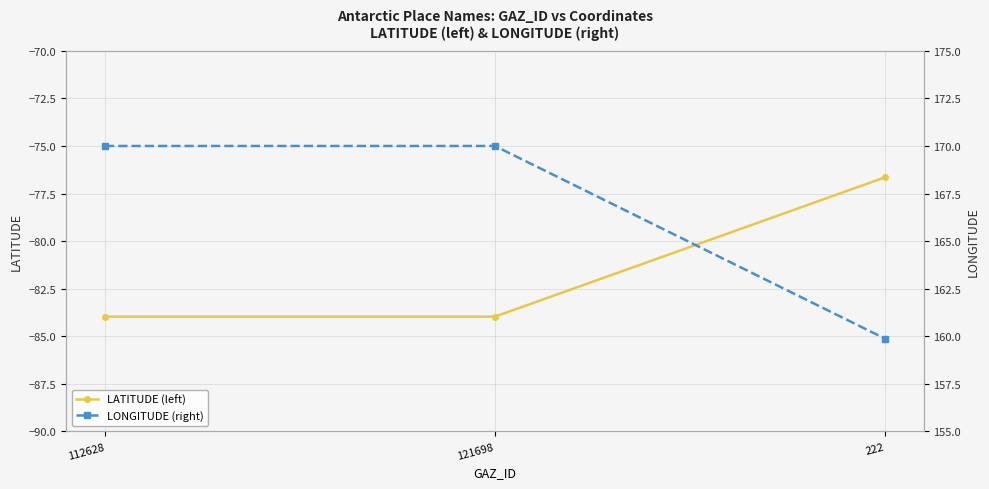

Is this an area chart (filled region under the line)?

No